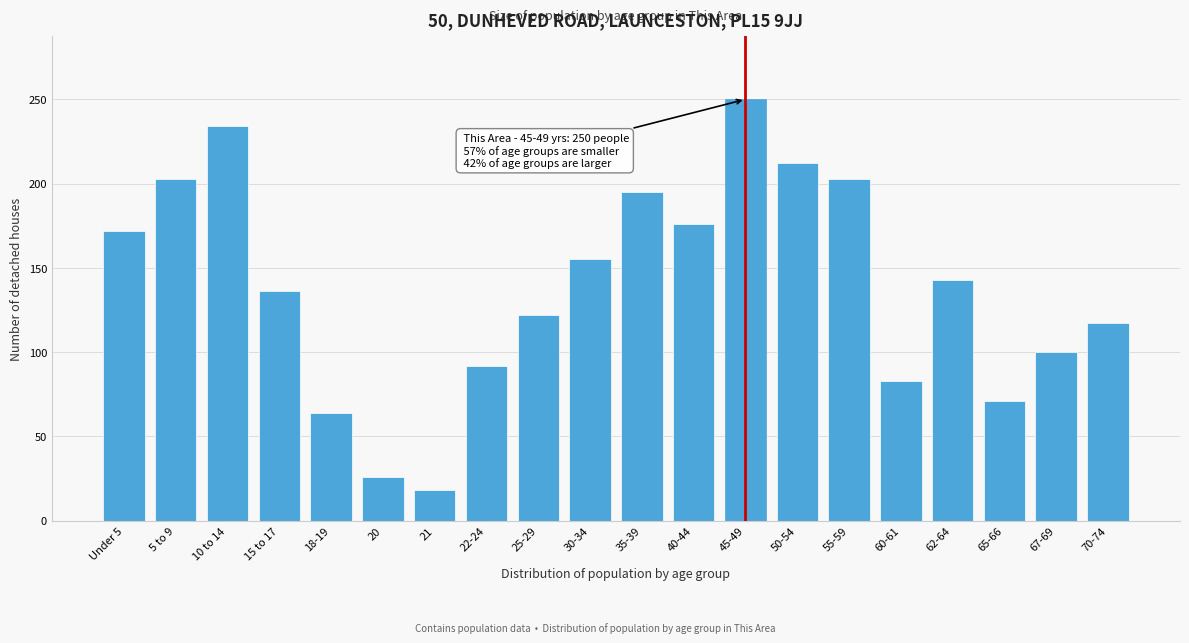

Reading left to right, transcribe all the data shown in this chart.

Under 5=172	5 to 9=203	10 to 14=234	15 to 17=136	18-19=64	20=26	21=18	22-24=92	25-29=122	30-34=155	35-39=195	40-44=176	45-49=250	50-54=212	55-59=203	60-61=83	62-64=143	65-66=71	67-69=100	70-74=117